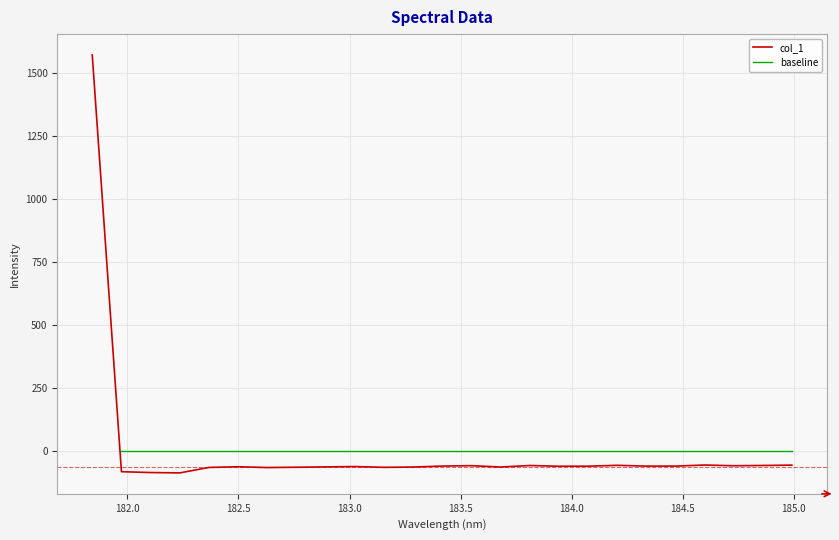

Reading right to left, list all the values displayed in this chart.

184.9911297472=-54.3	184.8600909338=-55.7	184.7290361848=-56.8	184.5979655002=-54.0	184.46687888=-58.2	184.3357763242=-58.2	184.2046578328=-55.2	184.0735234058=-58.6	183.9423730432=-58.8	183.811206745=-55.9	183.6800245112=-62.0	183.5488263418=-56.4	183.4176122368=-58.1	183.2863821962=-62.0	183.15513622=-63.2	183.0238743082=-60.0	182.8925964608=-61.5	182.7613026778=-62.7	182.6299929592=-64.0	182.498667305=-60.9	182.3673257152=-63.5	182.2359681898=-85.2	182.1045947288=-83.8	181.9732053322=-80.4	181.8418=1571.9